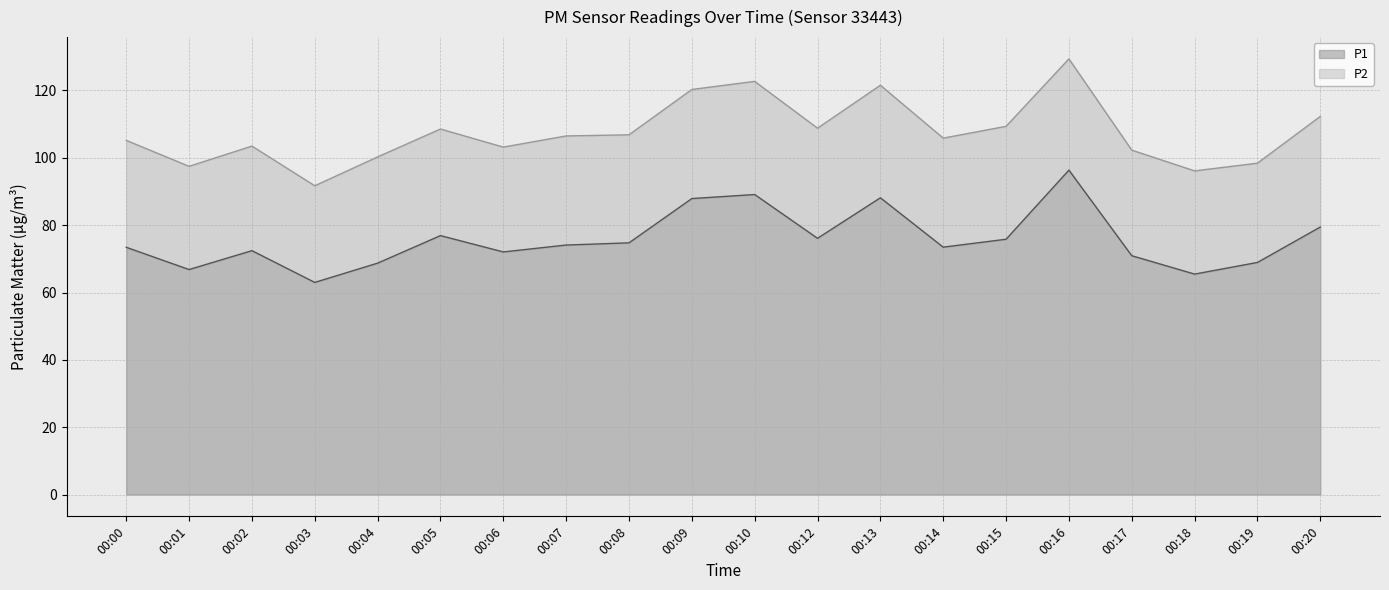

The value at 00:13 is 88.1. True or false?

True